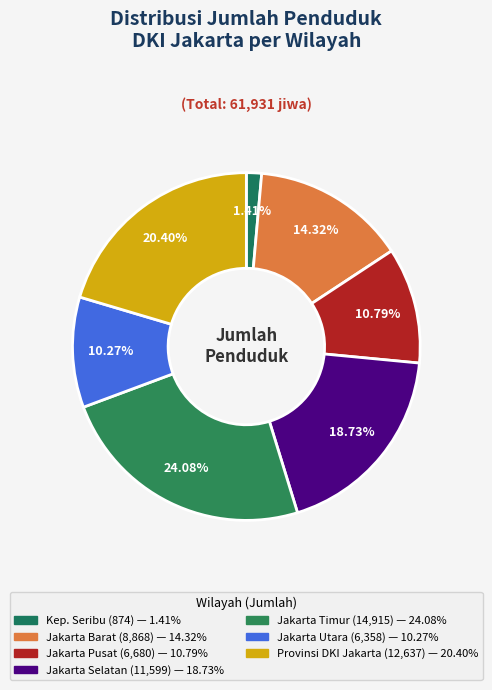

Count the number of slices in the pie.

7